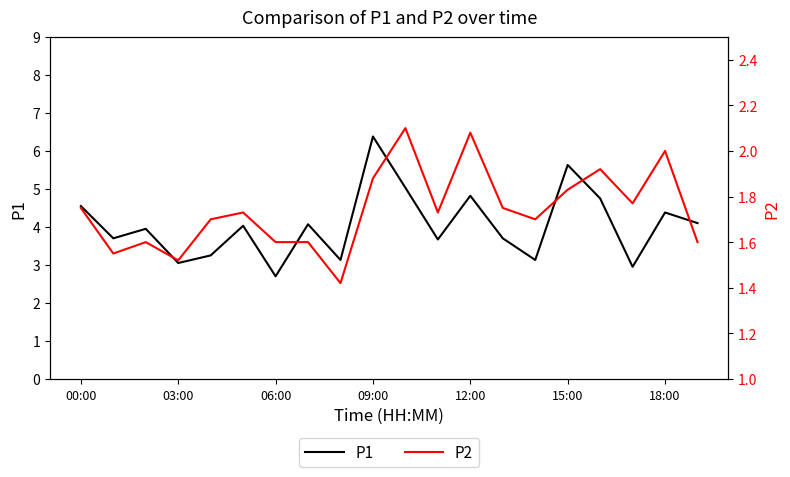

List the series in order of their peak value, lowest first.

P2, P1